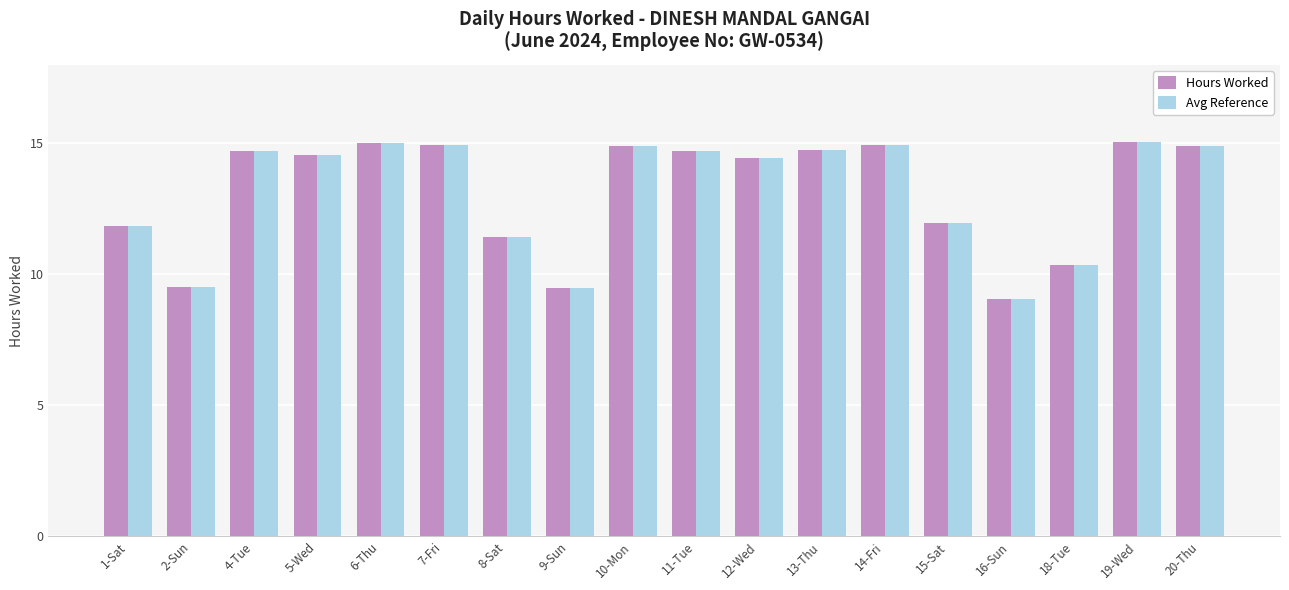

How many data points does each series have?

18